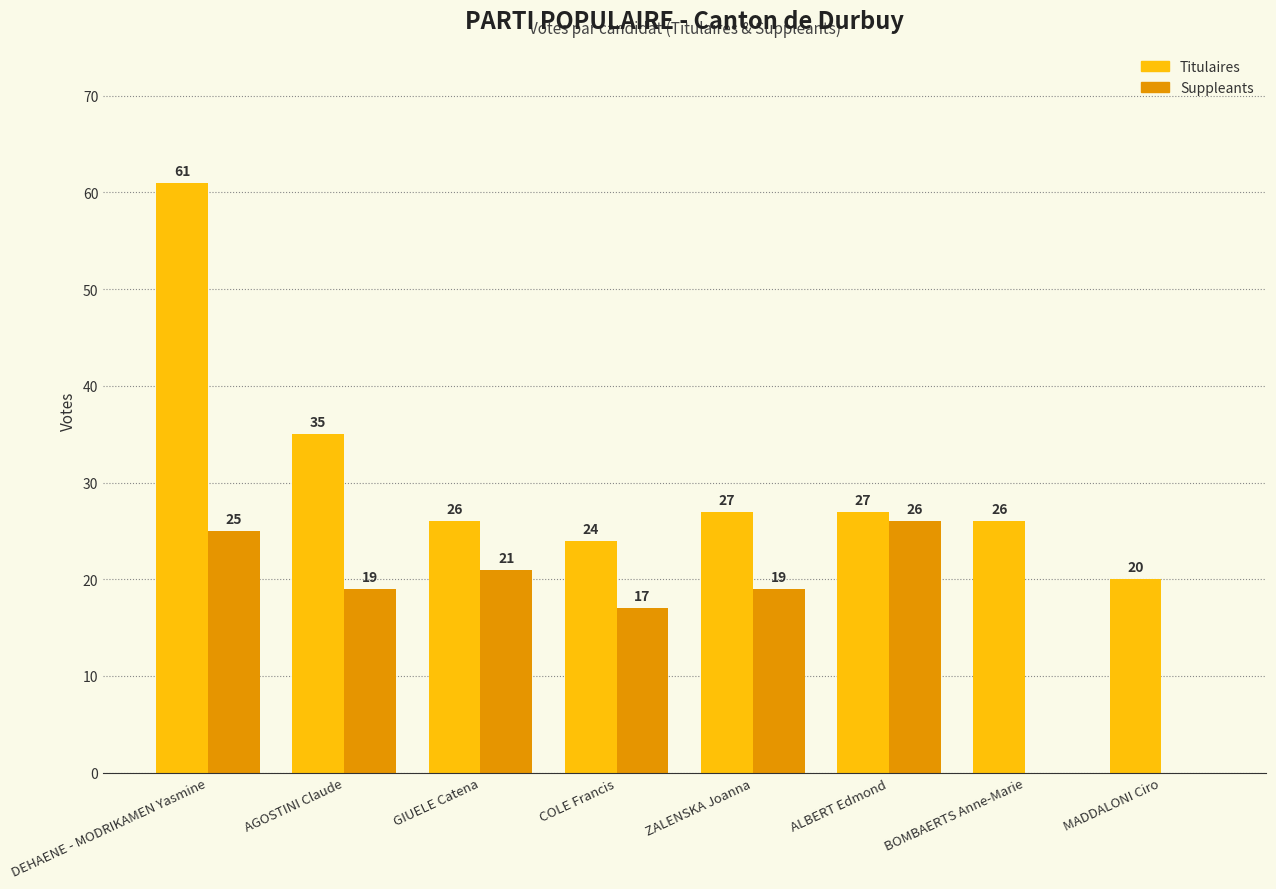

Are the bars grouped side by side (vs. stacked)?

Yes